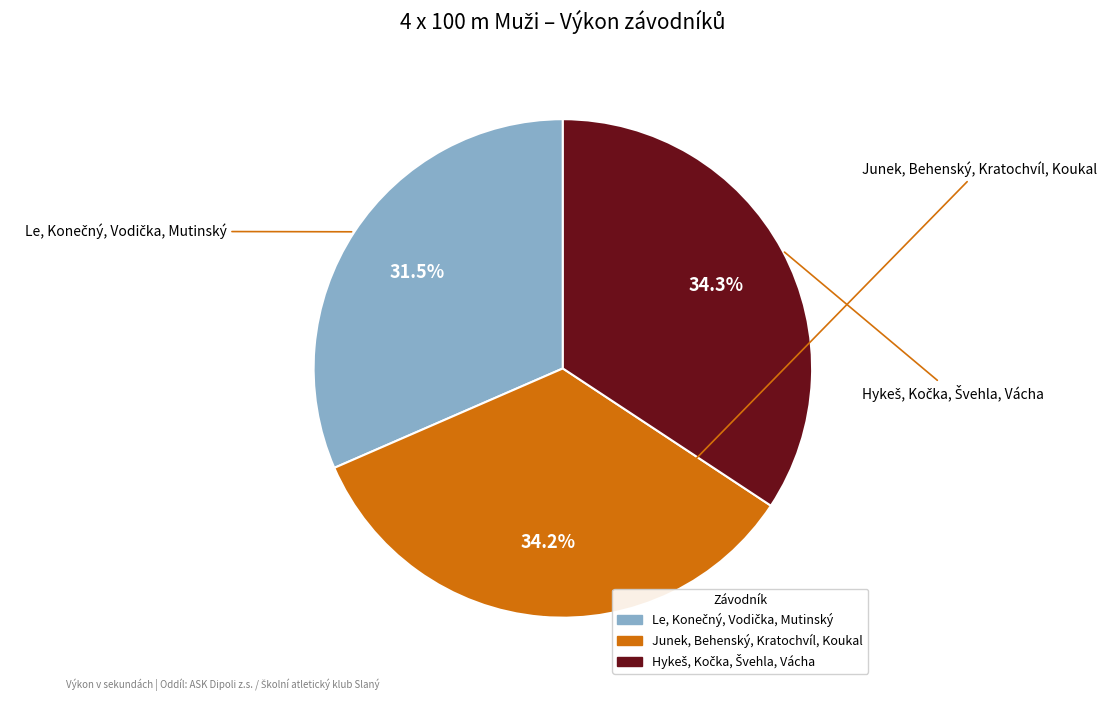

What portion of the pie excludes Junek, Behenský, Kratochvíl, Koukal?

65.8%